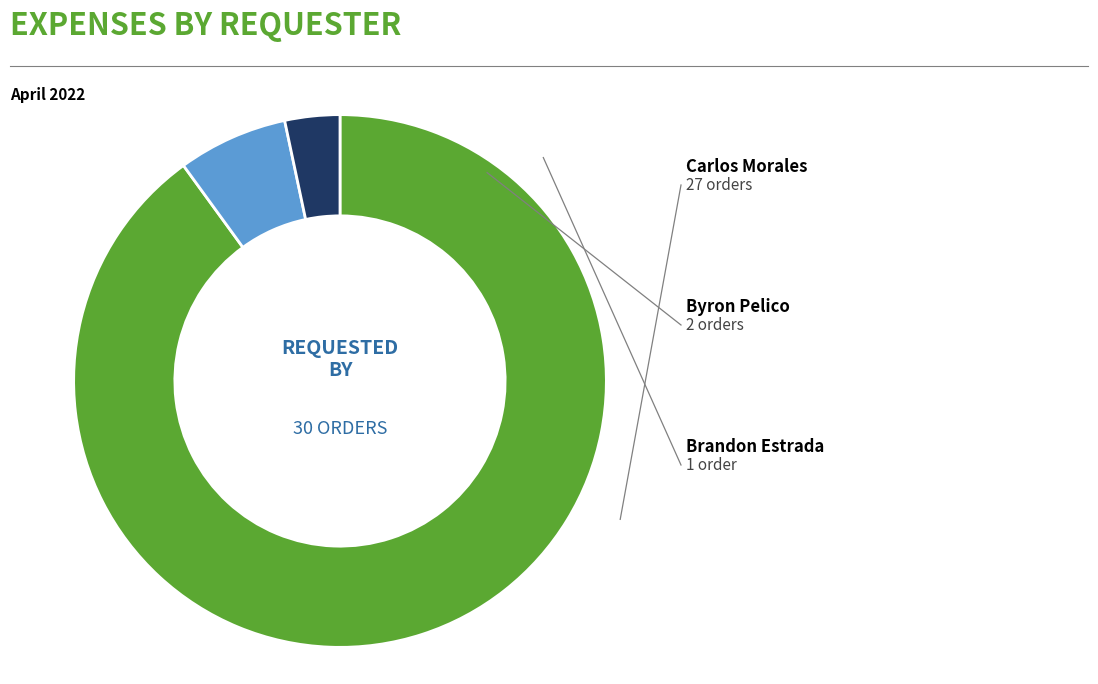

How many slices are in this pie chart?

3